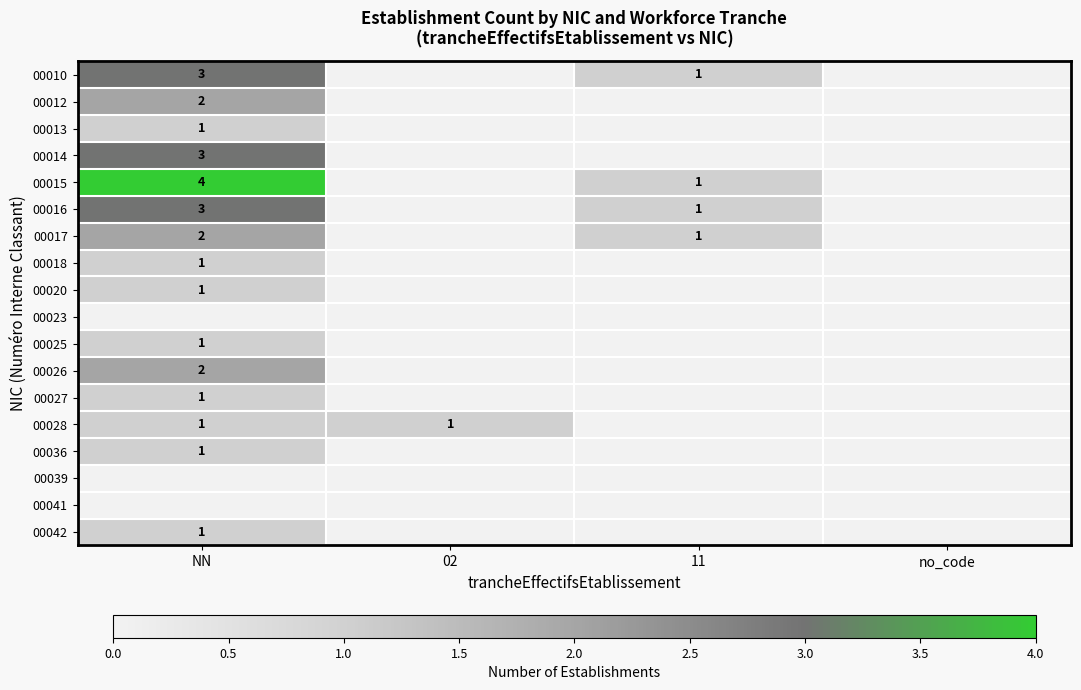

The value of 00016 at NN is 1. True or false?

False